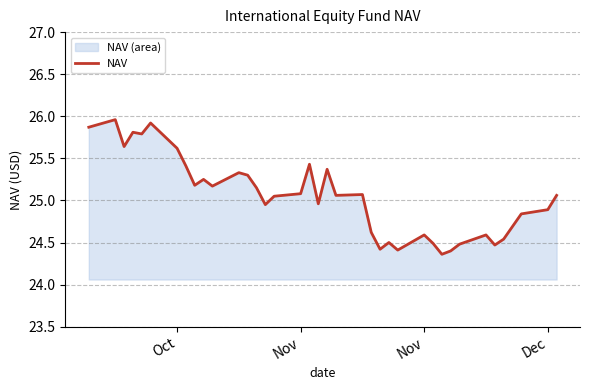

How many lines are shown in the chart?

1